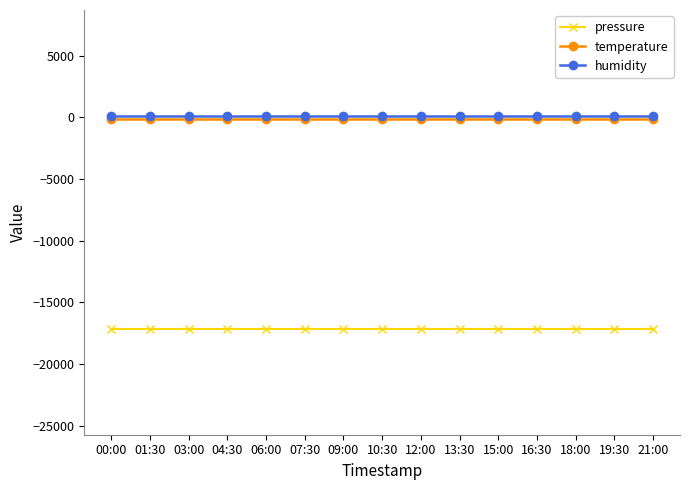

How many categories are shown in the chart?

15